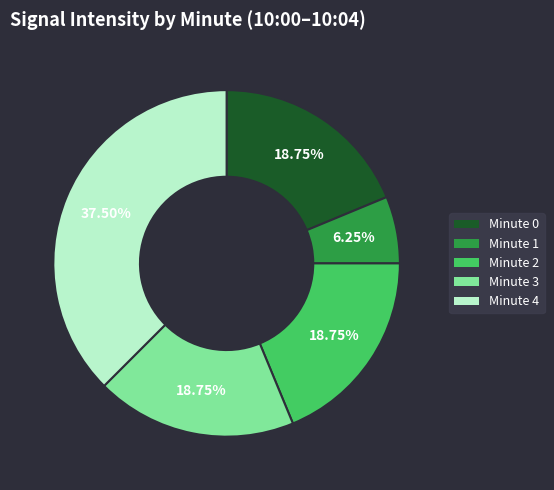

Does any single category account for the majority?

No